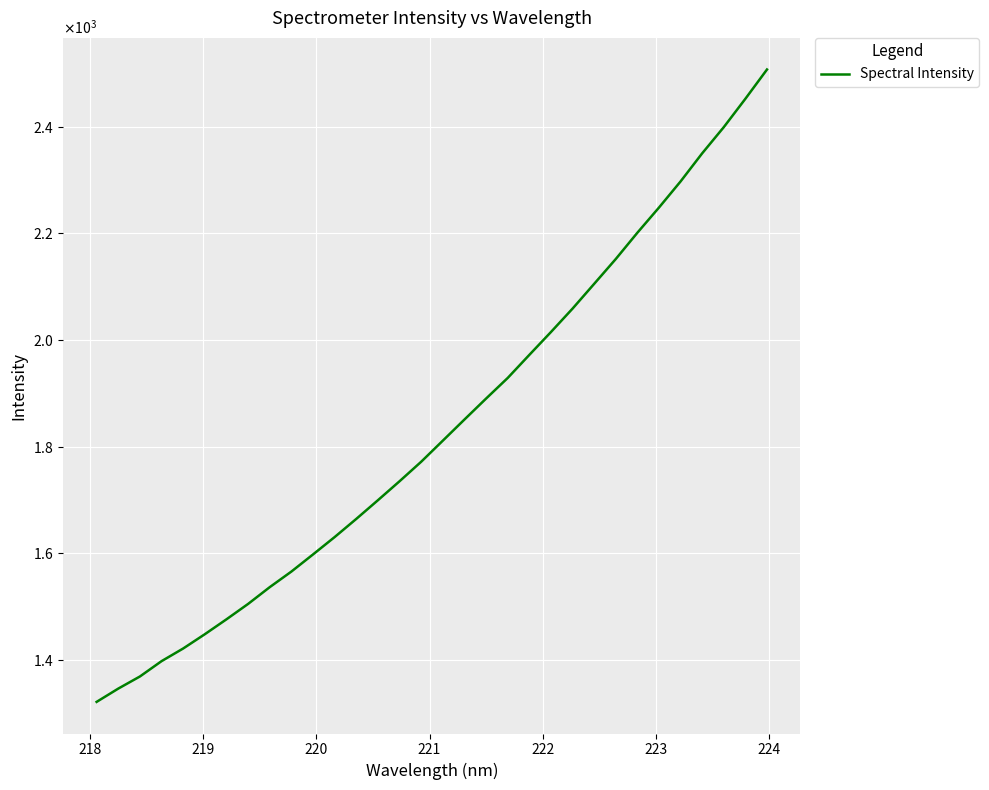

Does the chart display data point markers on the line(s)?

No